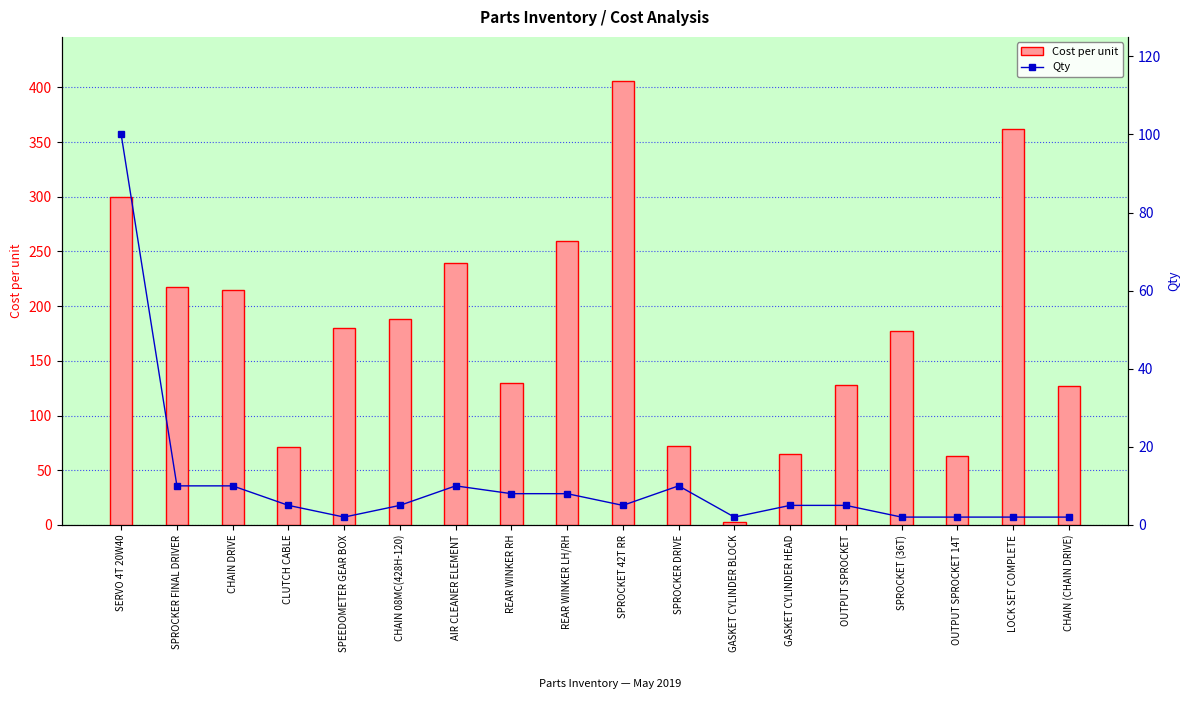

The value of Qty at AIR CLEANER ELEMENT is 10.0. True or false?

True